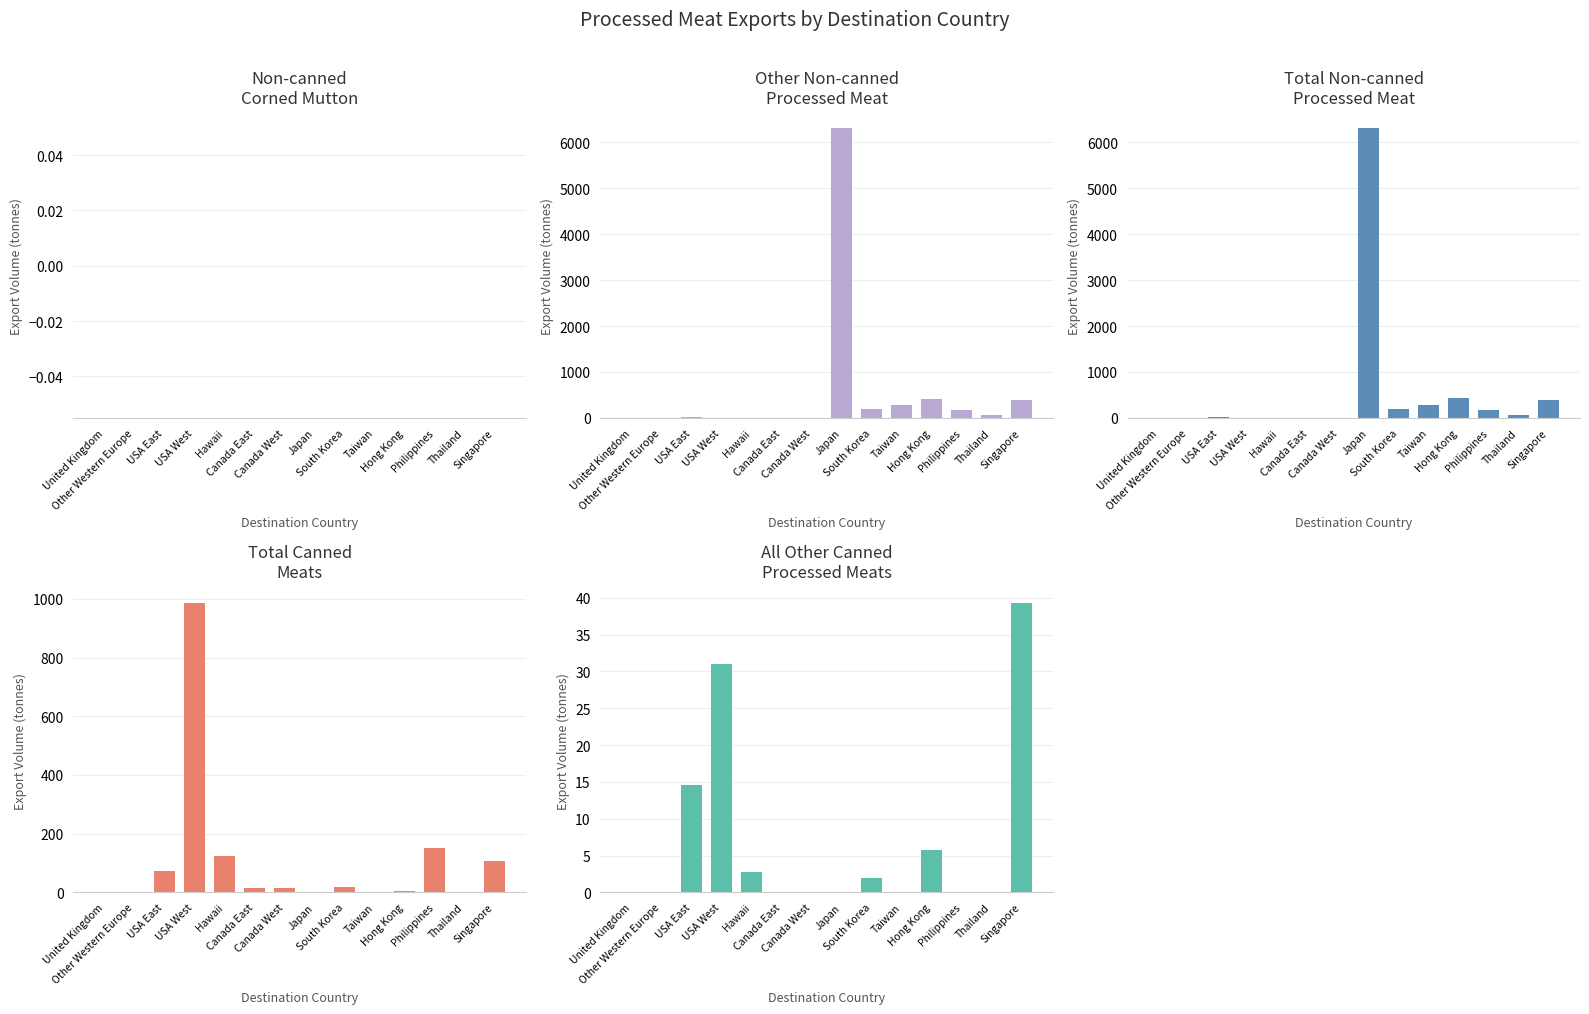

What are all the series names shown in the legend?

Non-canned Corned Mutton, Other Non-canned Processed Meat, Total Non-canned Processed Meat, Total Canned Meats, All Other Canned Processed Meats